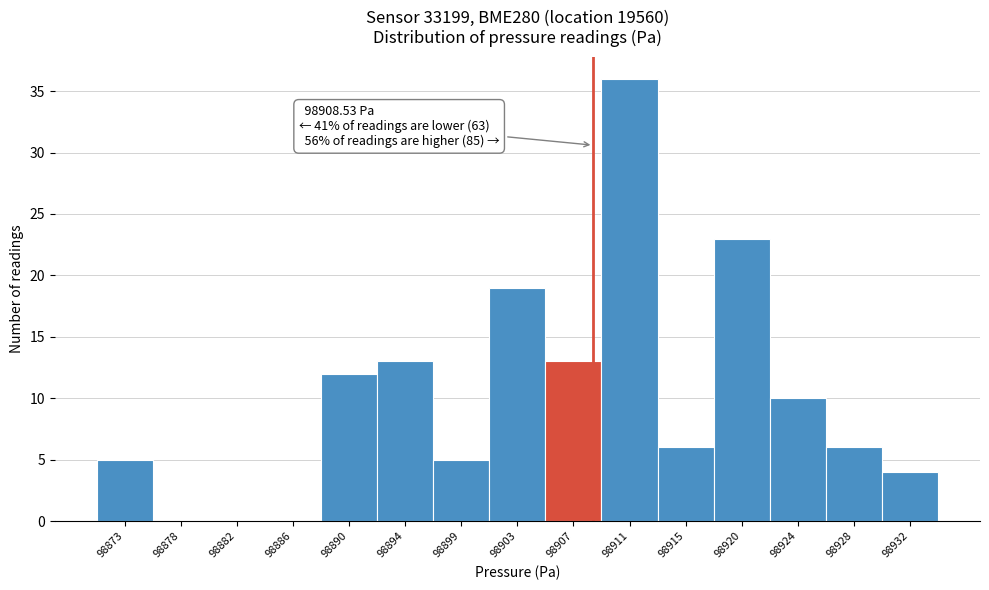

Over which range of the x-axis is the bar tallest?

98909.0 to 98913.5